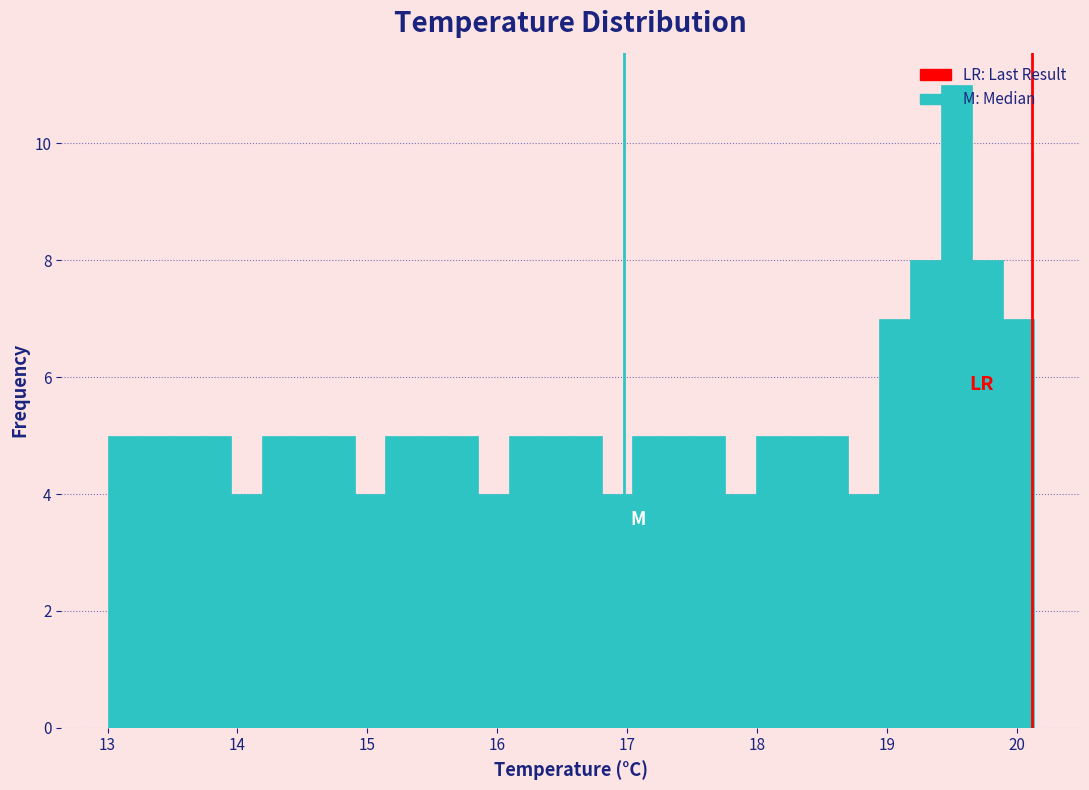

Around what value on the x-axis is the tallest bar? Give the approximate position of its centre, as read against the axis.

19.5